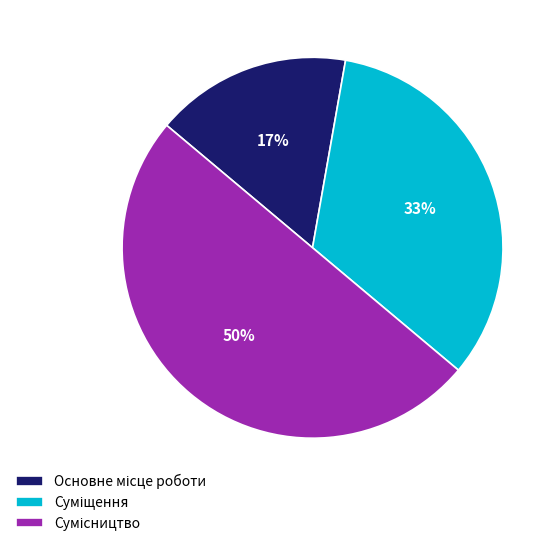

To the nearest percent, what is the average slice percentage?

33%